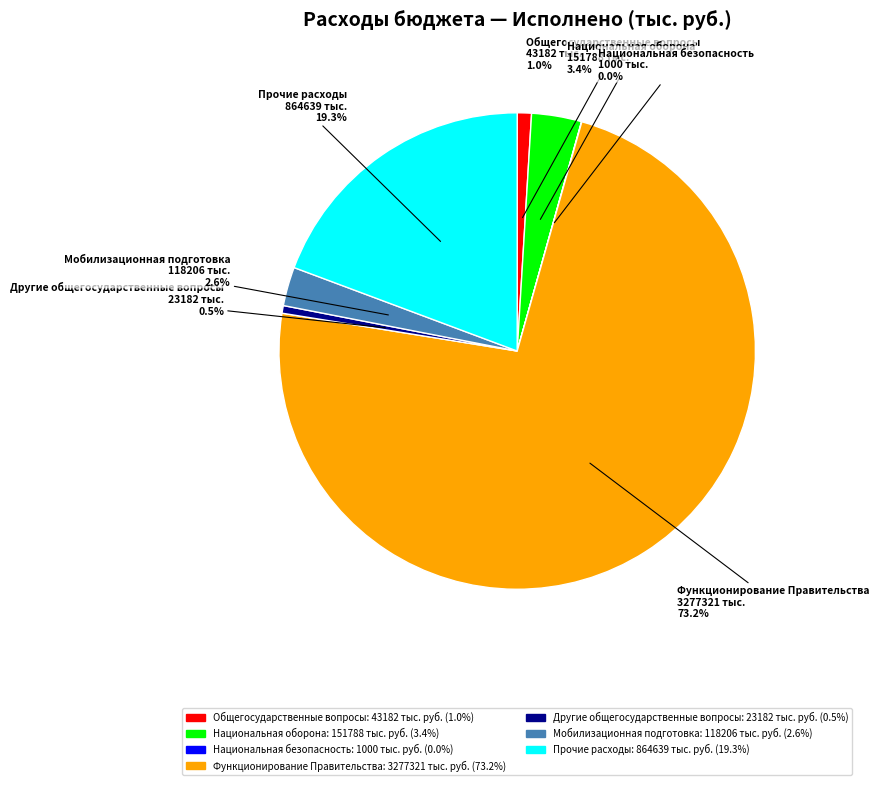

Is Мобилизационная подготовка the majority of the pie?

No